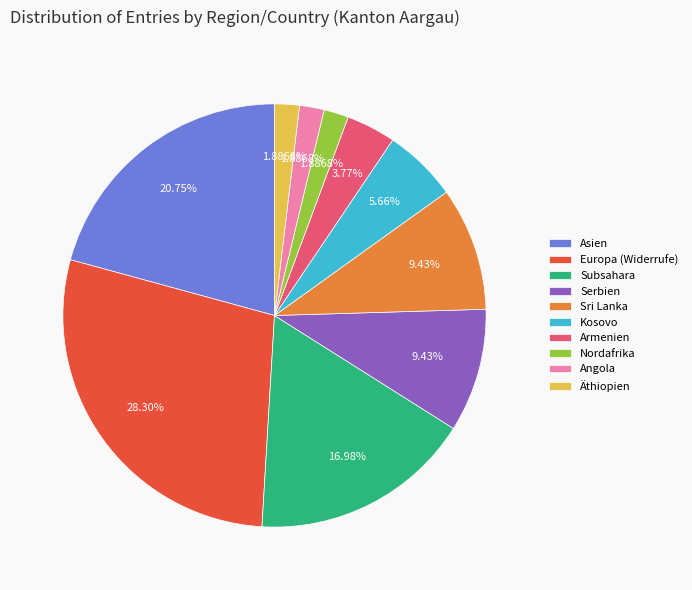

What is the ratio of the value at Serbien to the value at Armenien?

2.5